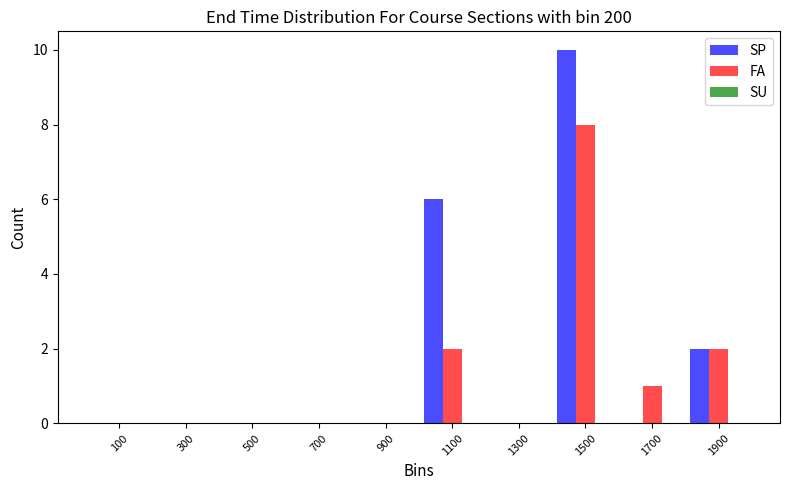

What is the greatest value displayed?

10